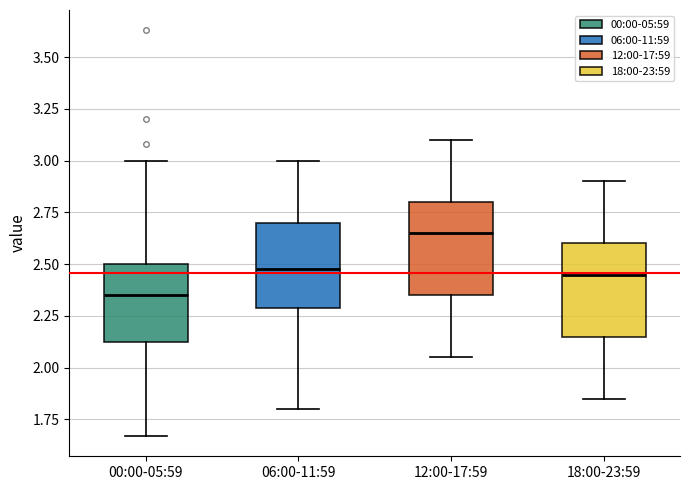

Reading left to right, read every box against the y-axis: the position of its median line, the range the box covers, and the ends of its whiskers. The values are not printed on the chart, so give them approximately, as read against the axis.

00:00-05:59: median 2.35, box 2.10 to 2.50, whiskers 1.65 to 3.00
06:00-11:59: median 2.50, box 2.30 to 2.70, whiskers 1.80 to 3.00
12:00-17:59: median 2.65, box 2.35 to 2.80, whiskers 2.05 to 3.10
18:00-23:59: median 2.45, box 2.15 to 2.60, whiskers 1.85 to 2.90